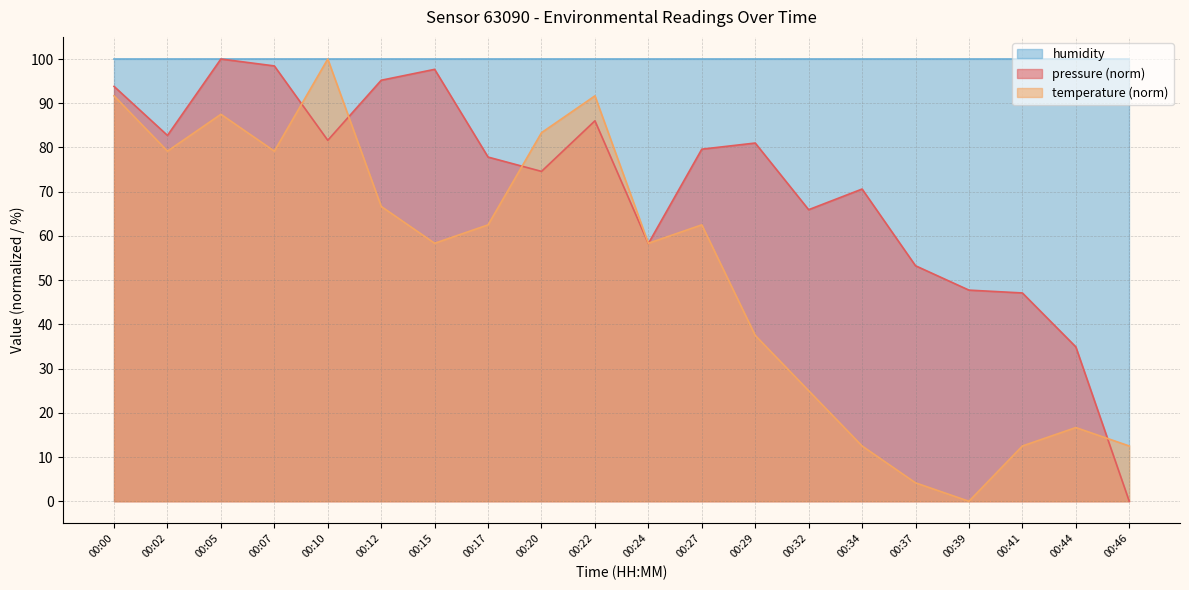

How many distinct data groups are displayed?

3